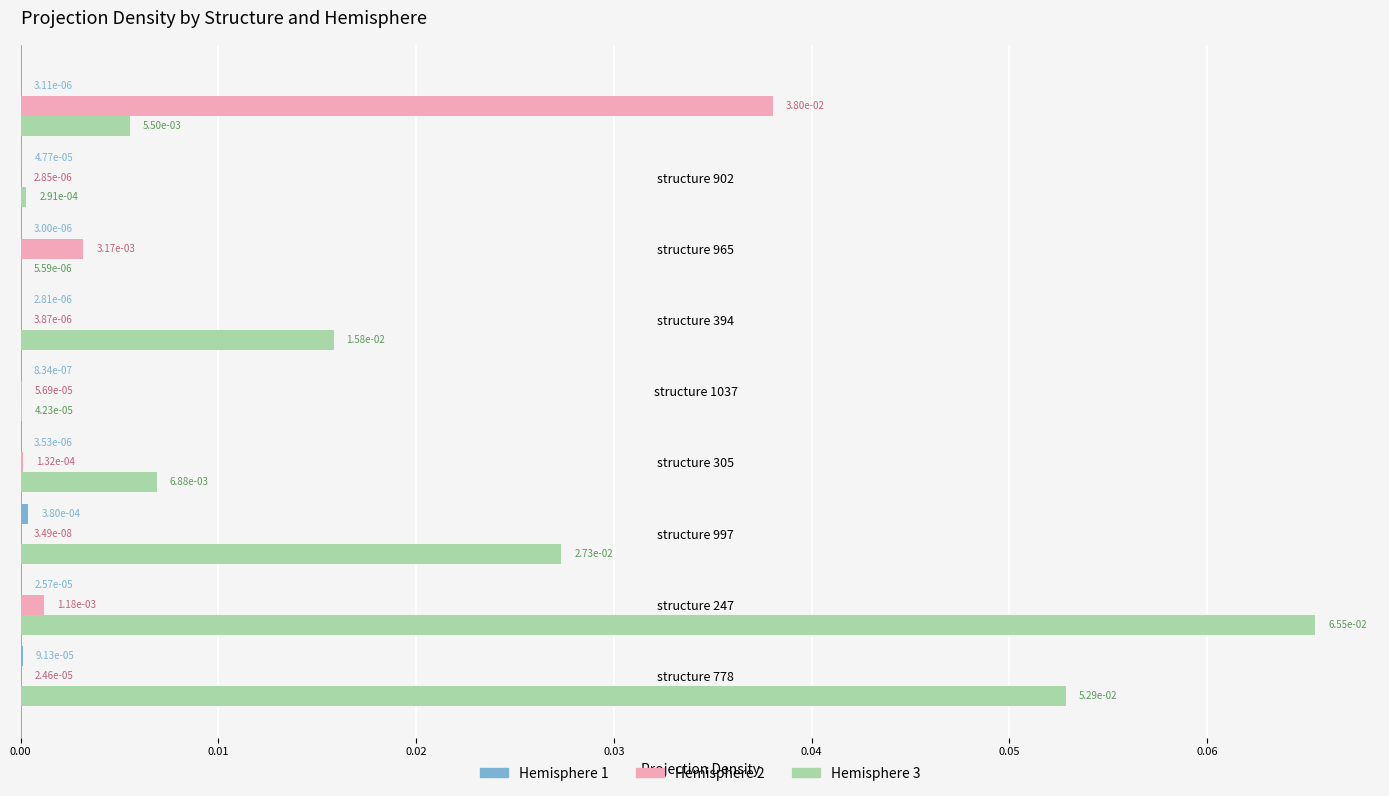

Which series has the largest range (max minus min)?

Hemisphere 3